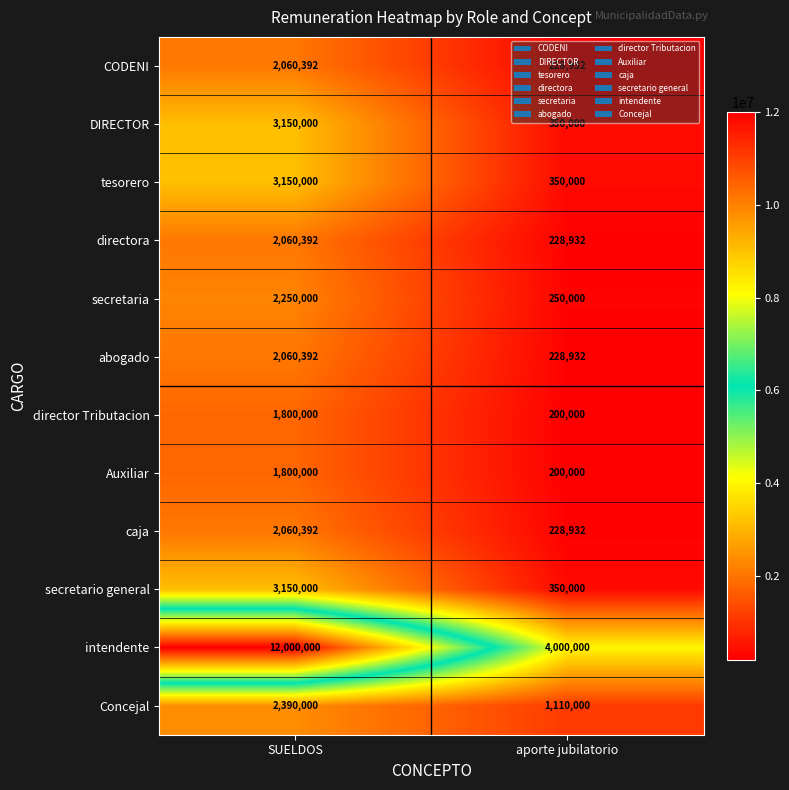

At how many categories does at least one series exceed 4791117?

1